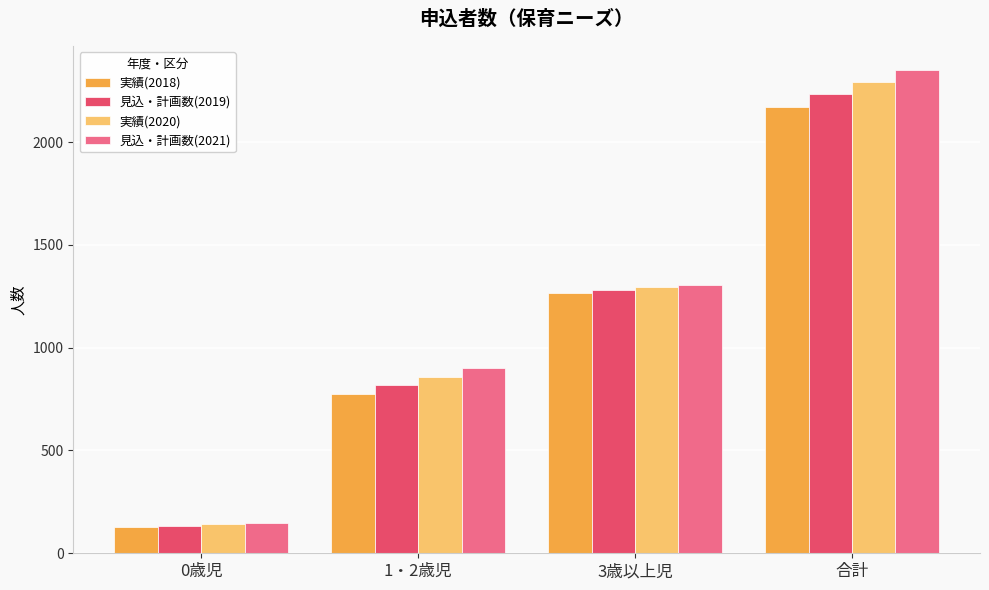

What is the total value across all series at 0歳児?

553